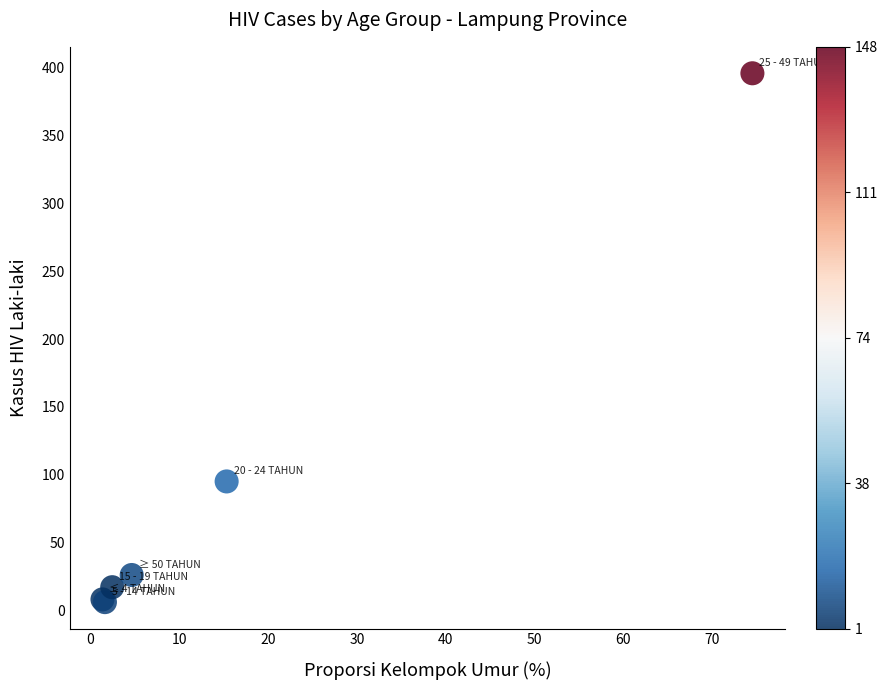

What Y value in the scatter plot is closest to 201?

95